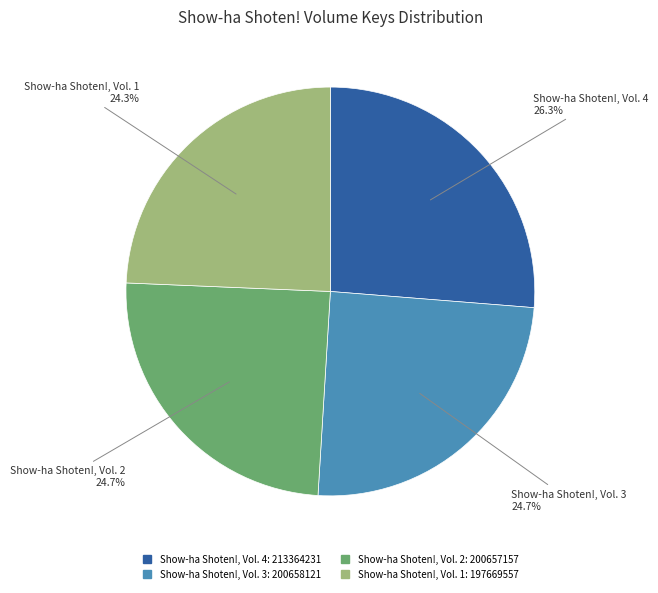

Combined, do Show-ha Shoten!, Vol. 4 and Show-ha Shoten!, Vol. 3 account for over 50%?

Yes